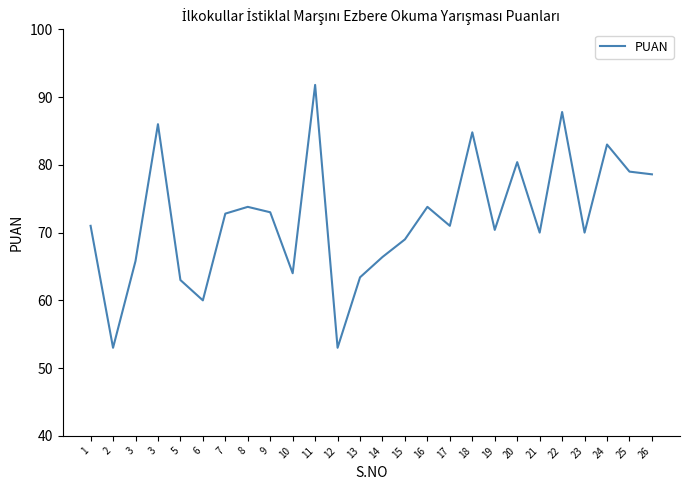

What is the value of the 9th point from the left?

73.0